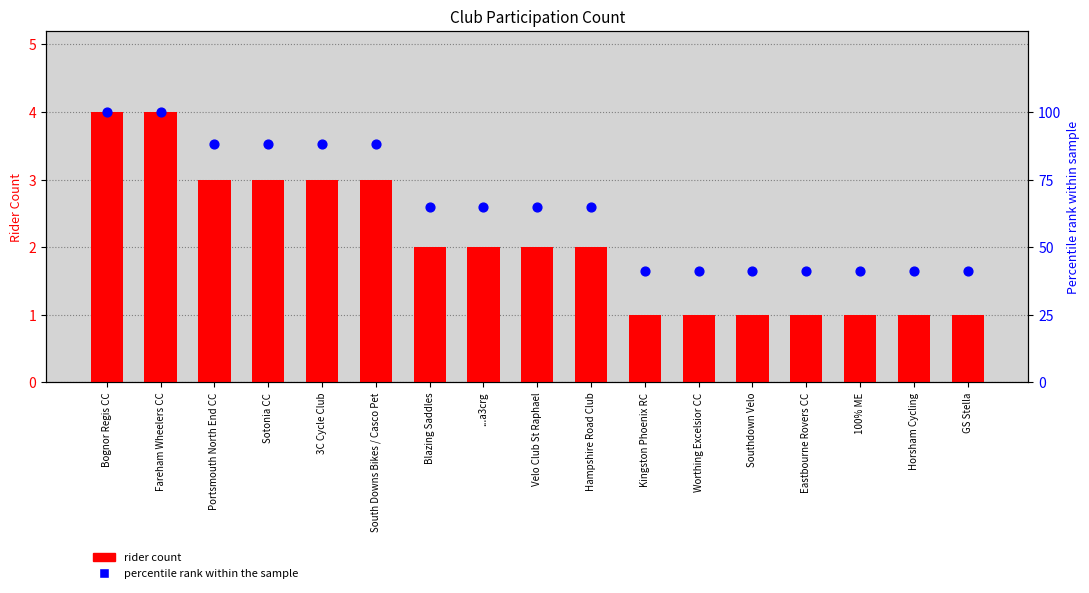

Which series contains the highest Y value?

percentile rank within the sample